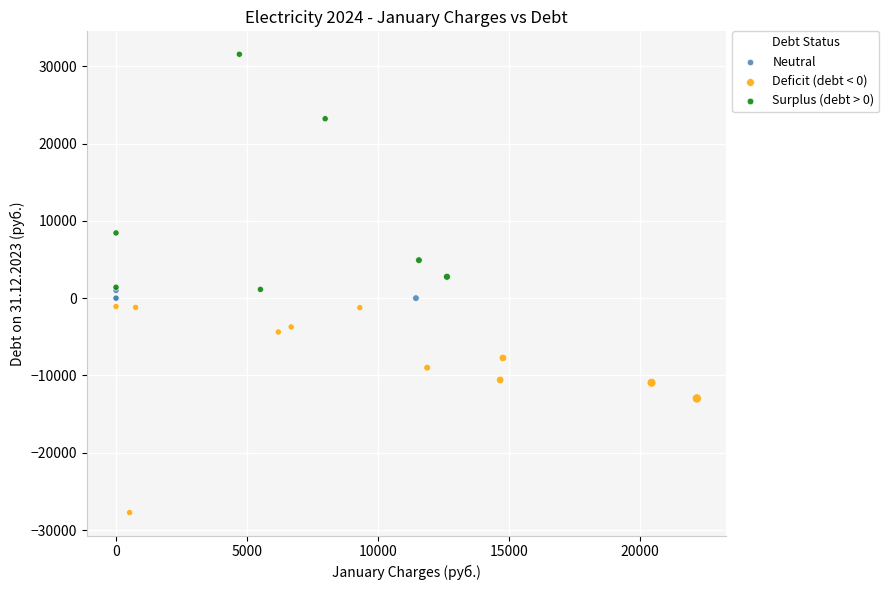

Which series reaches the minimum Y coordinate?

Deficit (debt < 0)